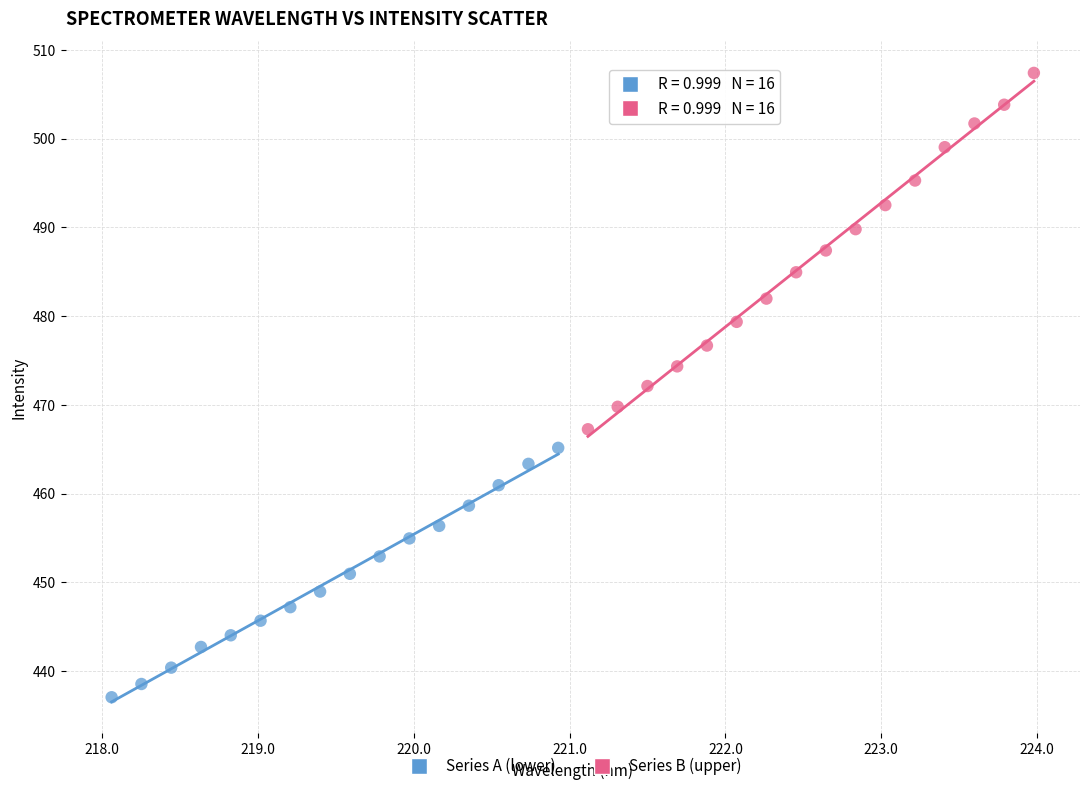

Which series contains the highest Y value?

Series B (upper)